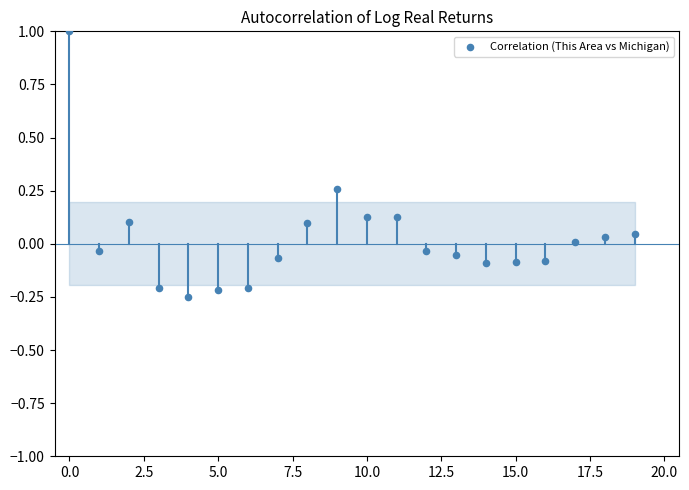

What is the range of Y values (max minus min)?

1.3